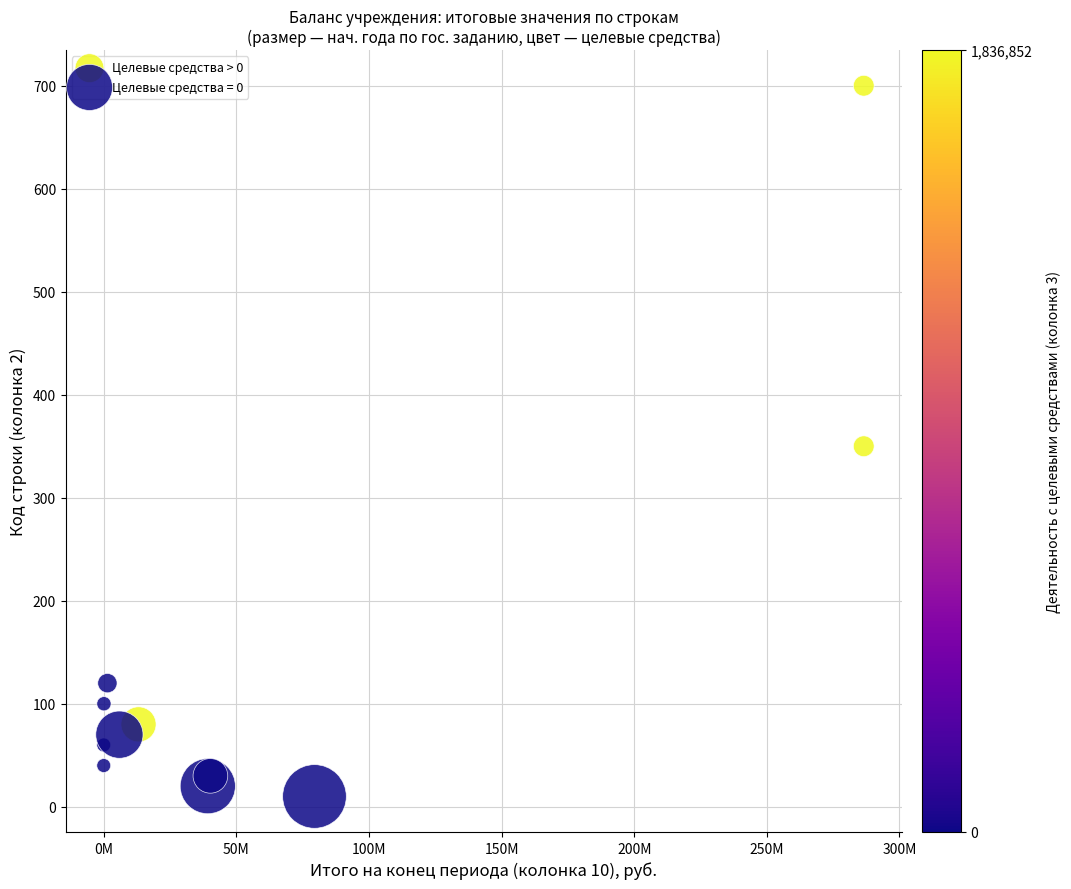

Which series has the widest spread of Y values?

Целевые средства > 0